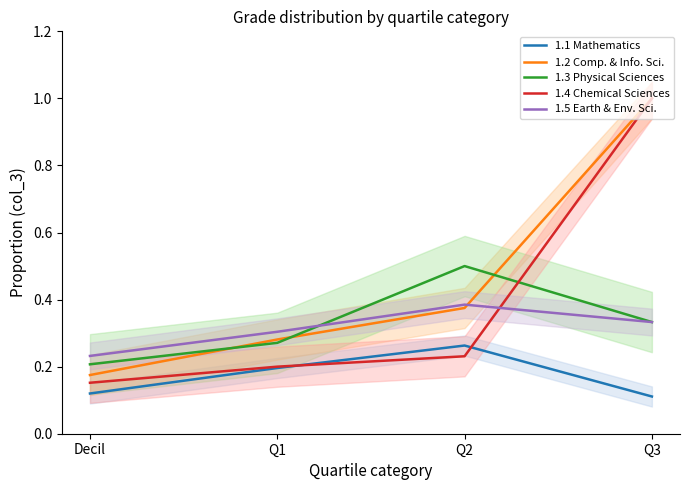

What value does the 1.5 Earth & Env. Sci. series have at Q1?

0.3